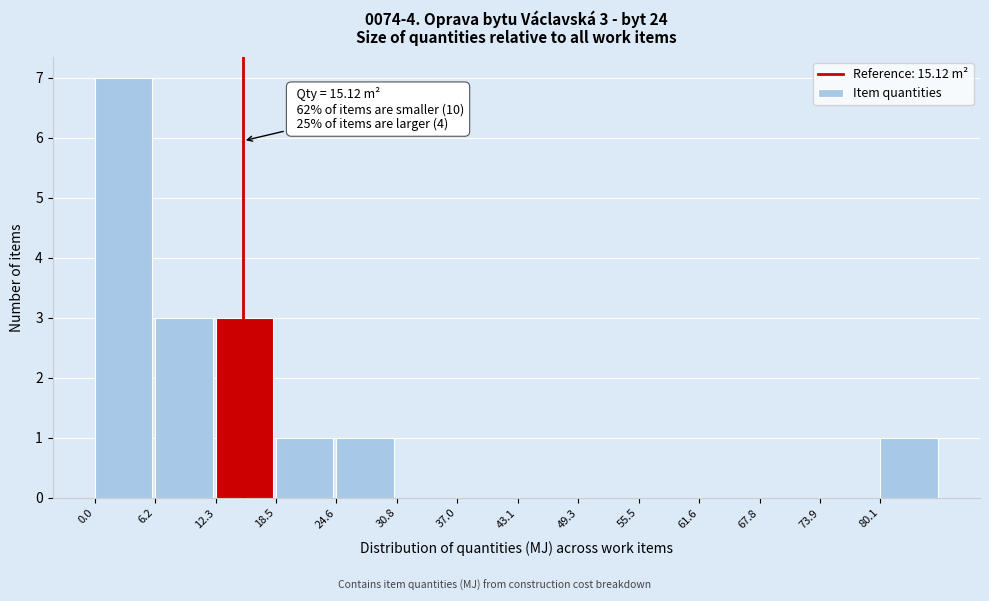

Over which range of the x-axis is the bar tallest?

0 to 6